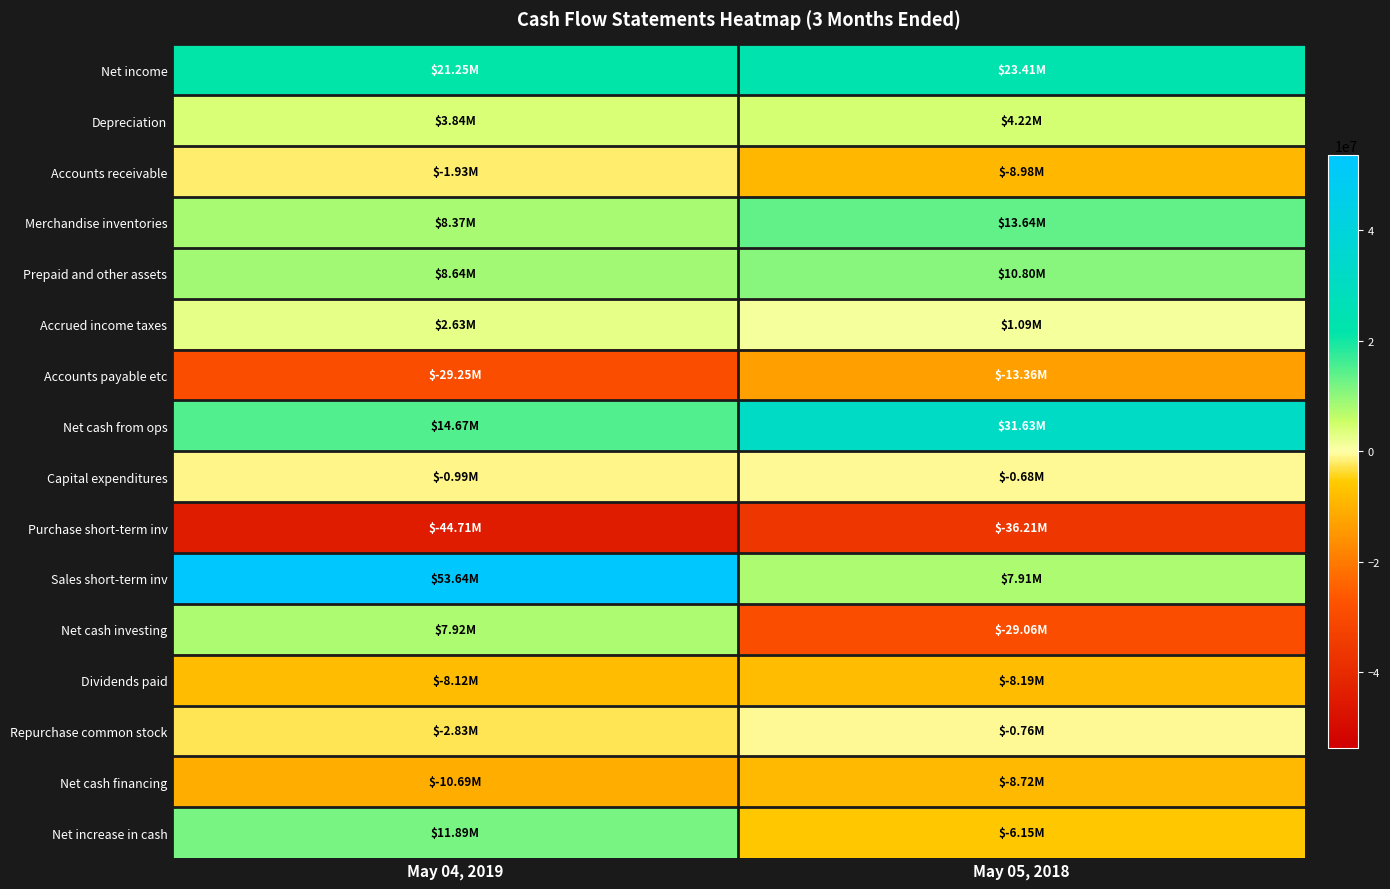

Reading left to right, what are all the values shown in this chart?

Net income: May 04, 2019=21255000	May 05, 2018=23411000
Depreciation: May 04, 2019=3843000	May 05, 2018=4224000
Accounts receivable: May 04, 2019=-1926000	May 05, 2018=-8978000
Merchandise inventories: May 04, 2019=8370000	May 05, 2018=13643000
Prepaid and other assets: May 04, 2019=8643000	May 05, 2018=10805000
Accrued income taxes: May 04, 2019=2629000	May 05, 2018=1092000
Accounts payable etc: May 04, 2019=-29255000	May 05, 2018=-13357000
Net cash from ops: May 04, 2019=14668000	May 05, 2018=31627000
Capital expenditures: May 04, 2019=-995000	May 05, 2018=-675000
Purchase short-term inv: May 04, 2019=-44709000	May 05, 2018=-36208000
Sales short-term inv: May 04, 2019=53639000	May 05, 2018=7908000
Net cash investing: May 04, 2019=7917000	May 05, 2018=-29062000
Dividends paid: May 04, 2019=-8118000	May 05, 2018=-8186000
Repurchase common stock: May 04, 2019=-2834000	May 05, 2018=-760000
Net cash financing: May 04, 2019=-10691000	May 05, 2018=-8718000
Net increase in cash: May 04, 2019=11894000	May 05, 2018=-6153000